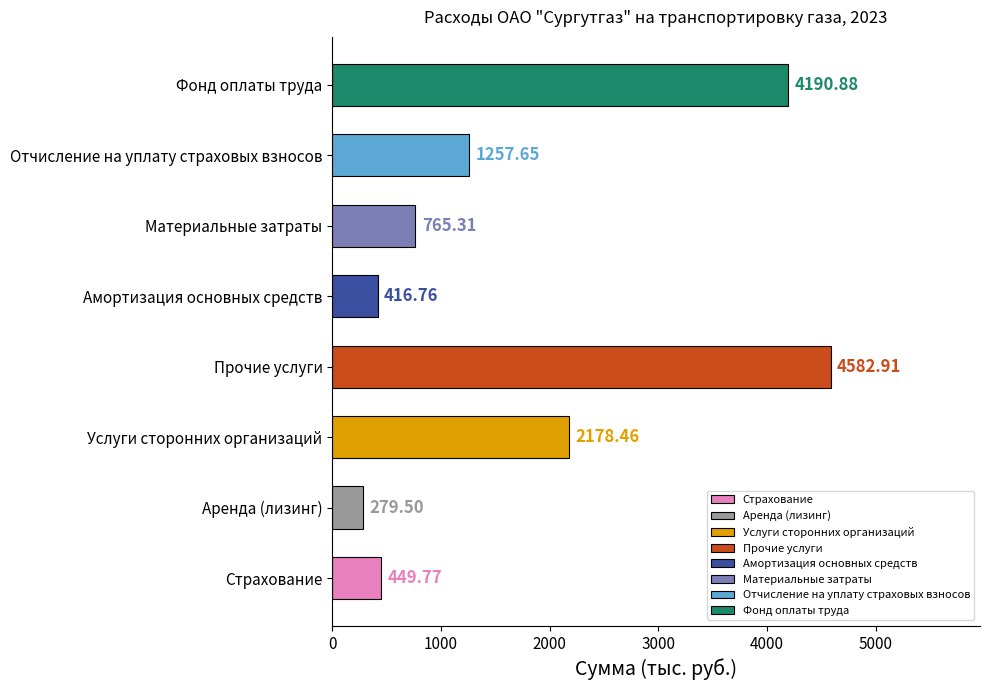

Is it true that the value at Материальные затраты is 765.3?

True